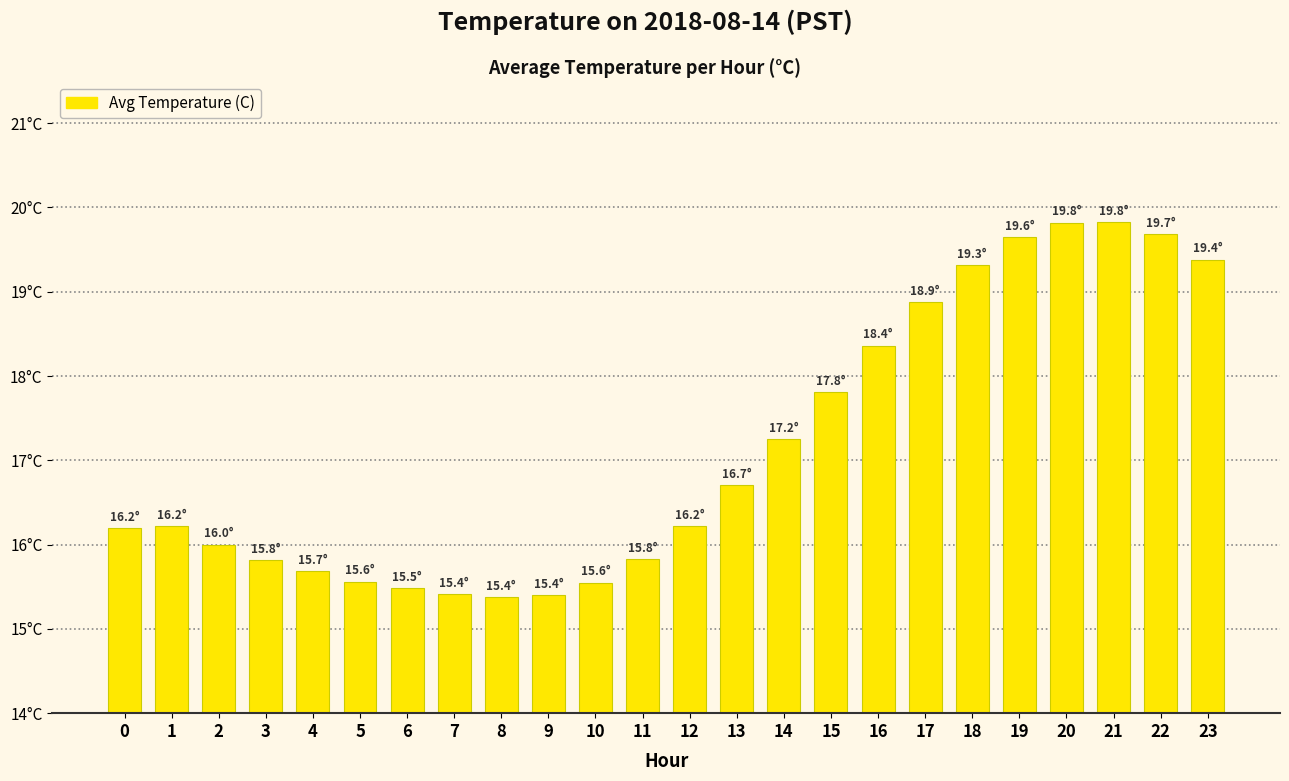

Is it true that the value at 11 is 15.8?

True